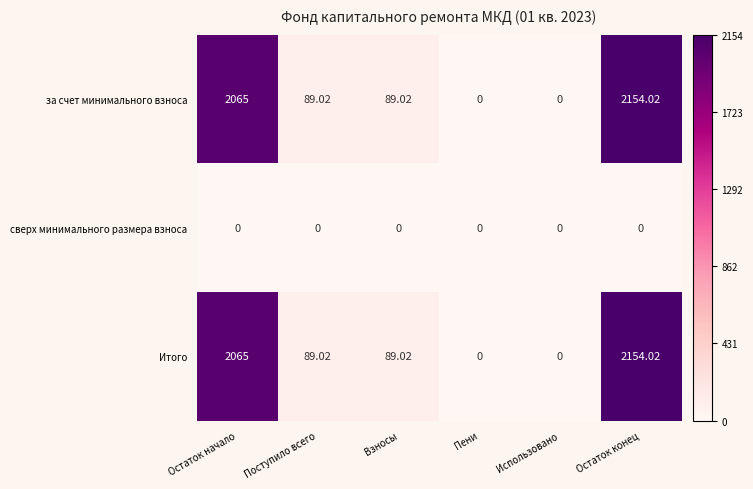

Where does the за счет минимального взноса series first go above 89?

Остаток начало